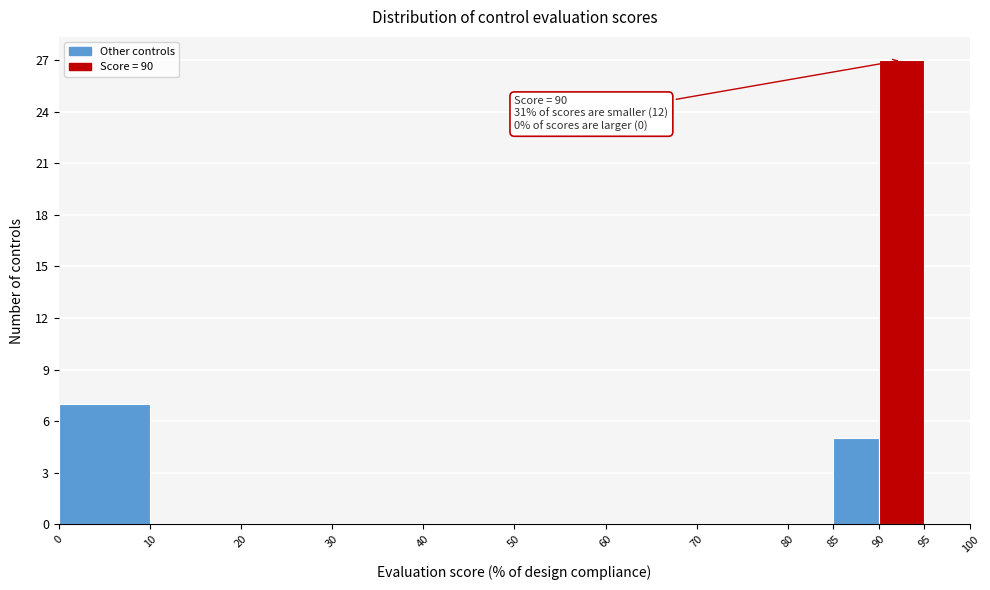

Which range on the x-axis has the tallest bar?

90 to 95